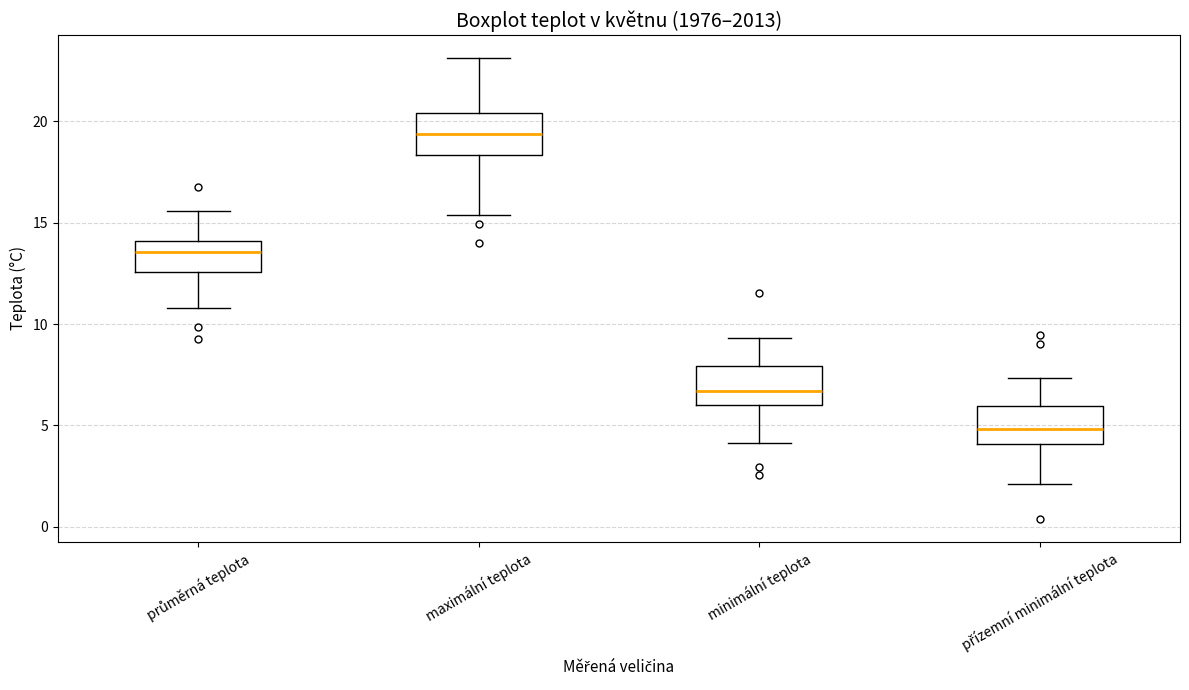

Where does the median line of the box for přízemní minimální teplota sit on the y-axis? The values are not printed on the chart, so give them approximately, as read against the axis.

5.0